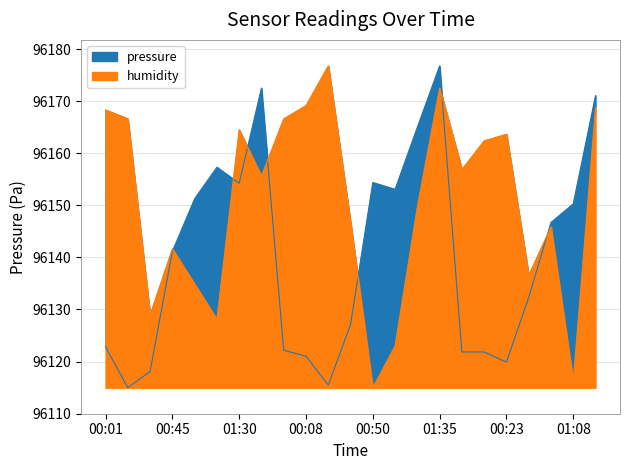

The humidity series shows 34398.7 at 00:45. True or false?

False